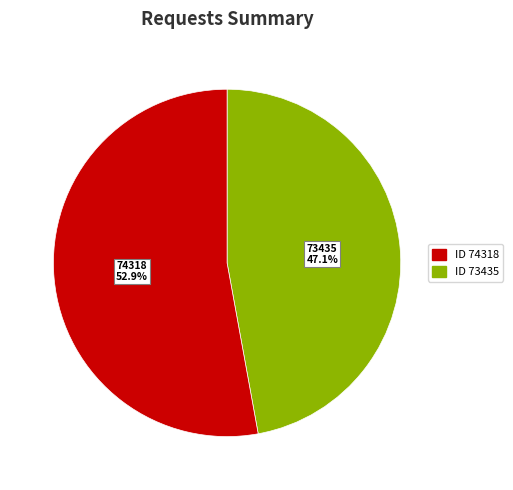

The 73435 slice represents 47% of the pie. True or false?

True